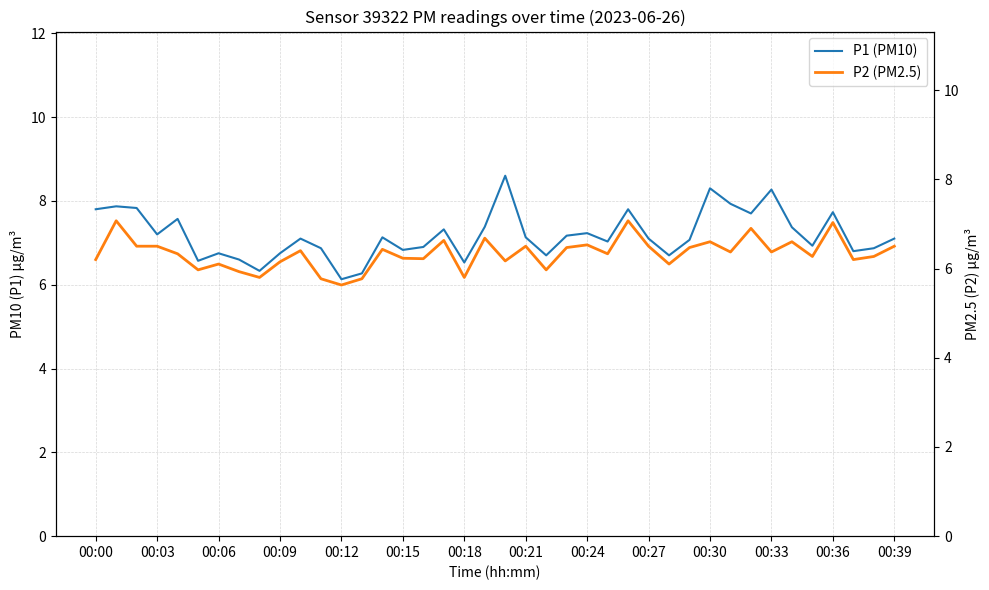

What are all the series names shown in the legend?

P1 (PM10), P2 (PM2.5)